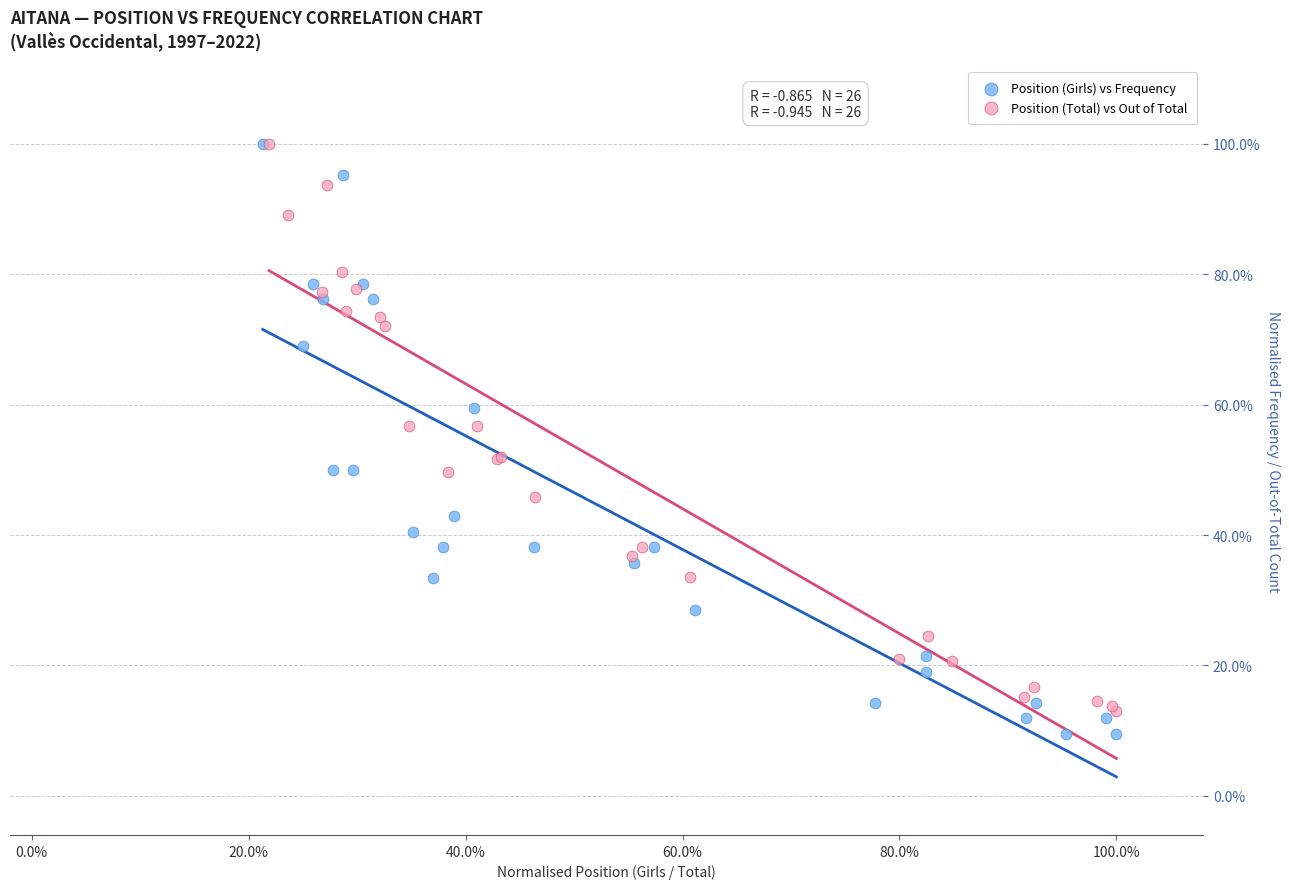

Which series has the widest spread of Y values?

Position (Girls) vs Frequency